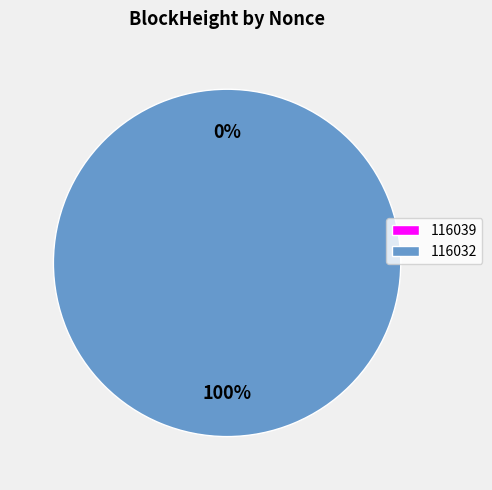

Rank the categories by value from lowest to highest.

116039, 116032